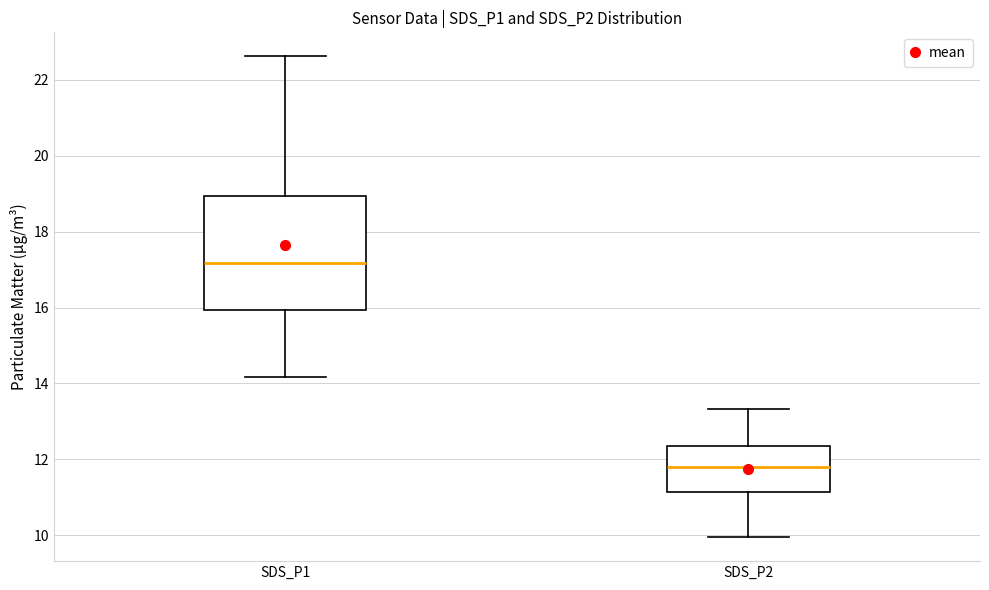

Where does the upper whisker of the box for SDS_P2 end on the y-axis? The values are not printed on the chart, so give them approximately, as read against the axis.

13.4